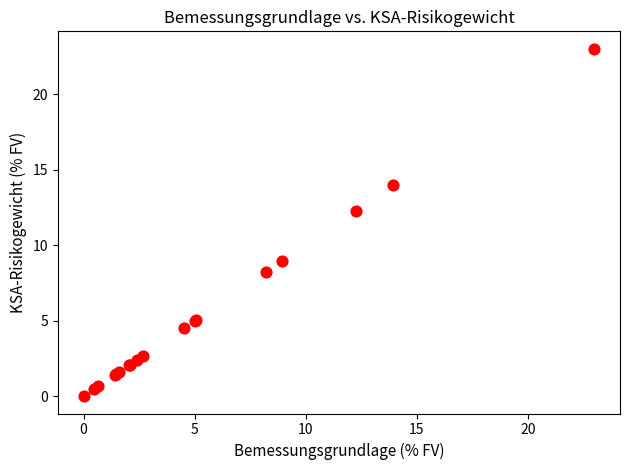

What Y value in the scatter plot is closest to 11?

12.2